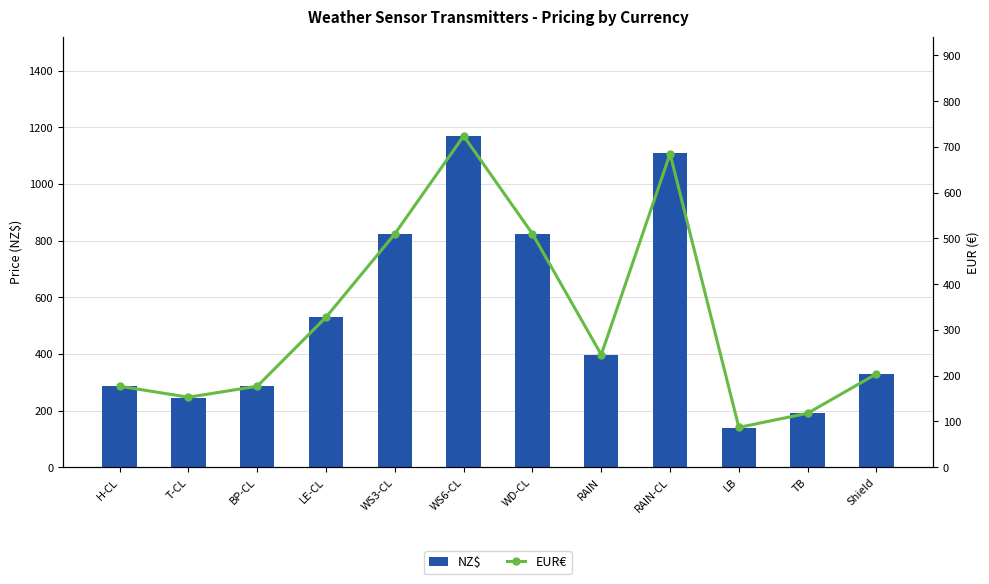

The NZ$ series shows 825 at WS3-CL. True or false?

True